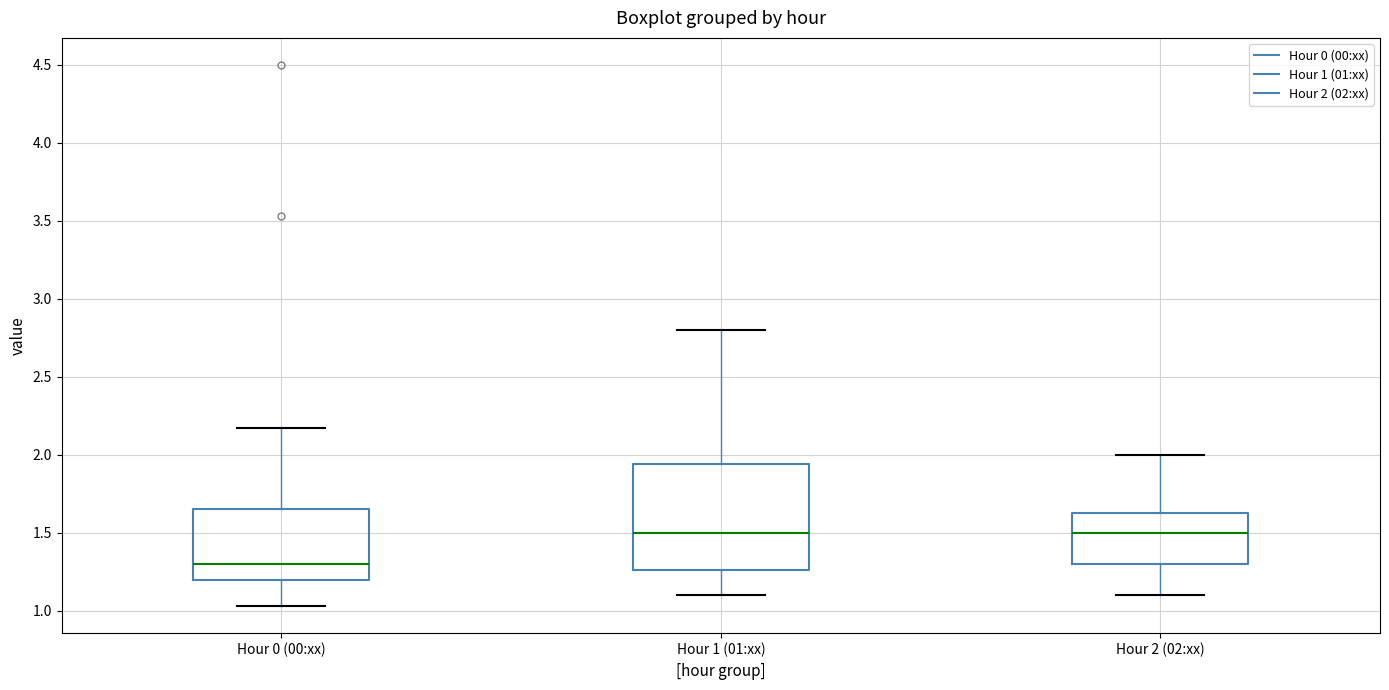

Comparing the boxes themselves (not the whiskers), which one is the tallest?

Hour 1 (01:xx)